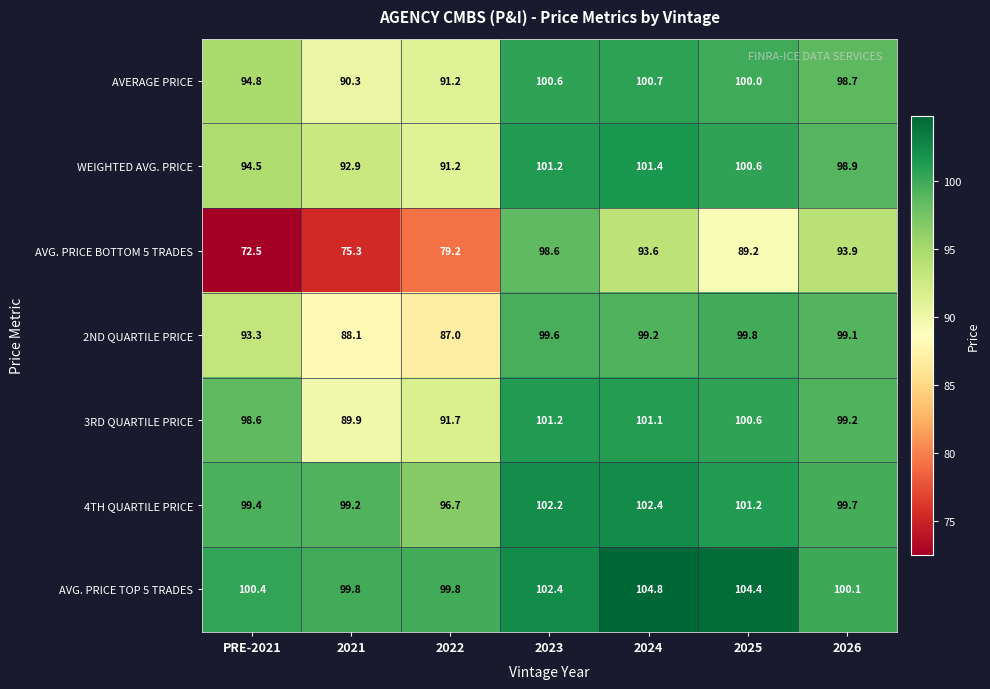

What is the difference between the maximum and second lowest values in the 2ND QUARTILE PRICE series?

11.7